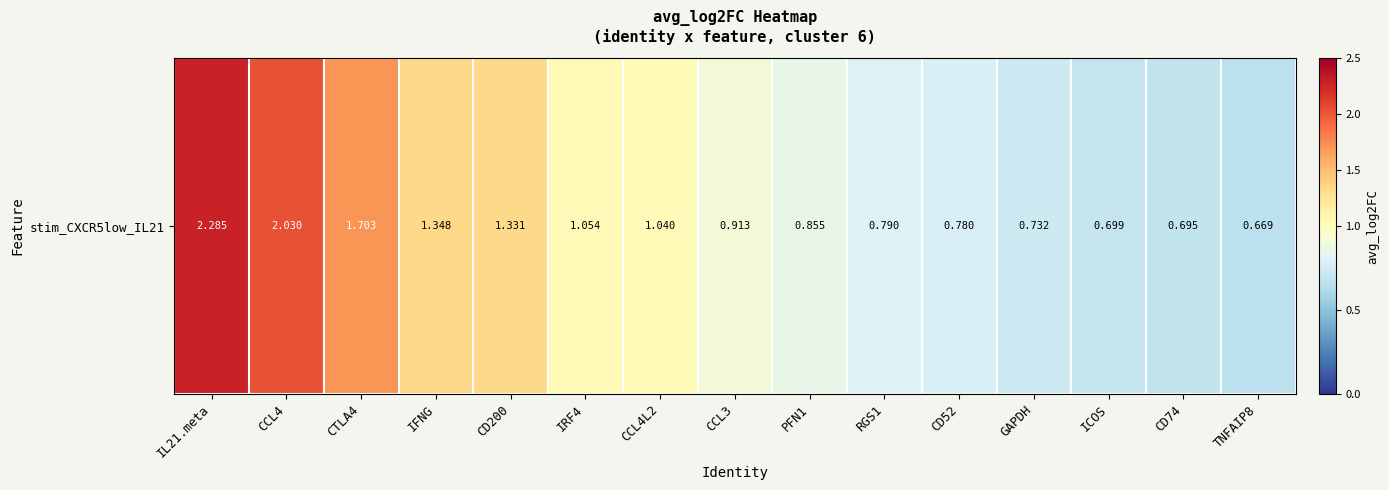

What is the difference between the second highest and second lowest values?

1.3